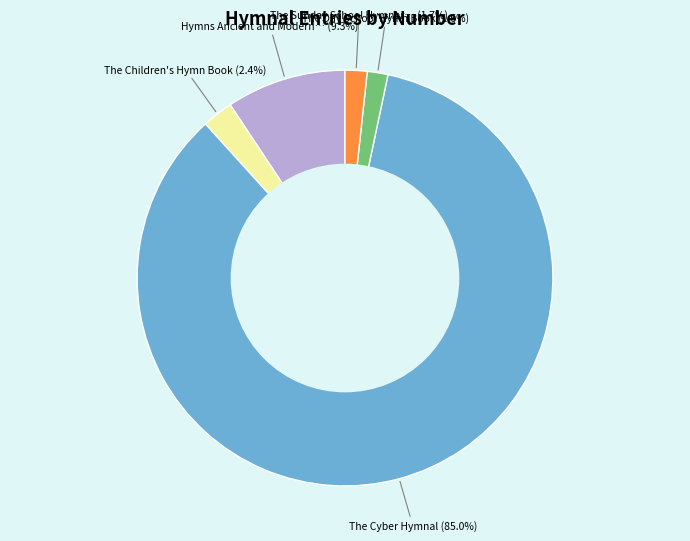

Is there any slice that represents more than half of the pie?

Yes